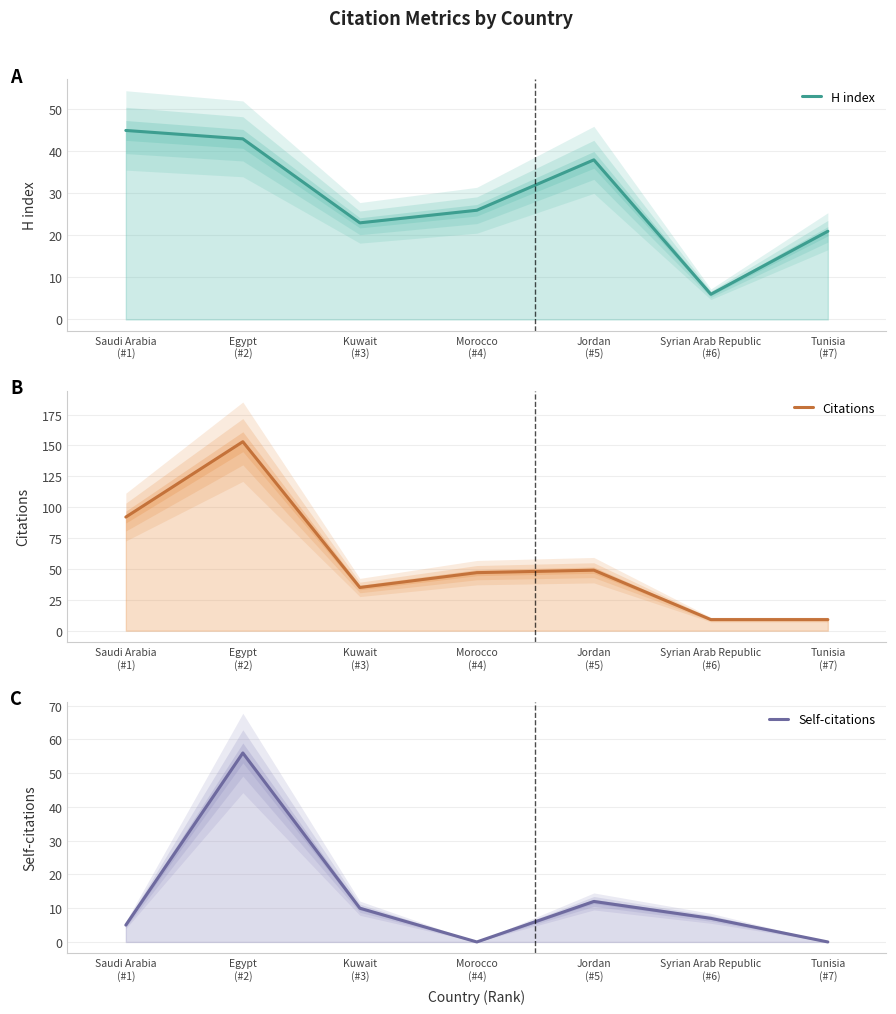

Is the value of Citations at Tunisia
(#7) greater than the value of Self-citations at Saudi Arabia
(#1)?

Yes